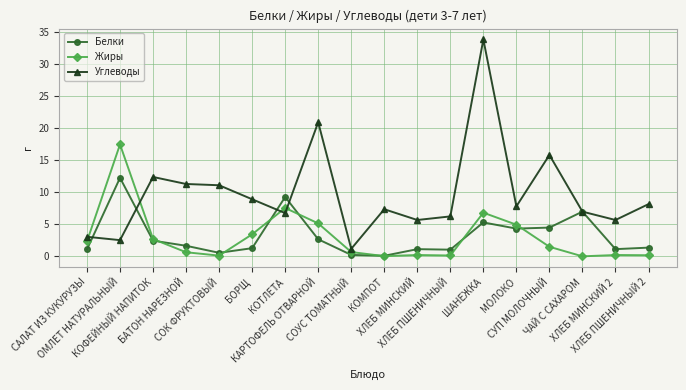

What are all the series names shown in the legend?

Белки, Жиры, Углеводы